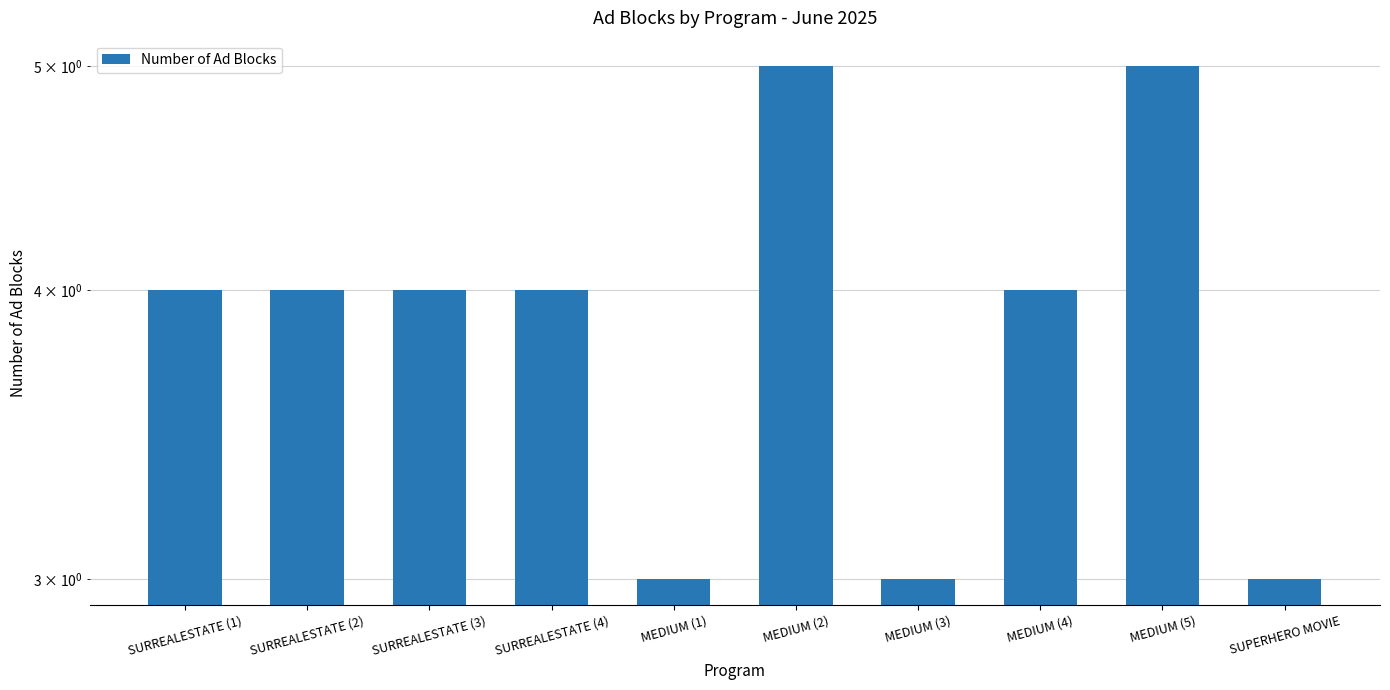

List the labels in order of value, largest first.

MEDIUM (2), MEDIUM (5), SURREALESTATE (1), SURREALESTATE (2), SURREALESTATE (3), SURREALESTATE (4), MEDIUM (4), MEDIUM (1), MEDIUM (3), SUPERHERO MOVIE